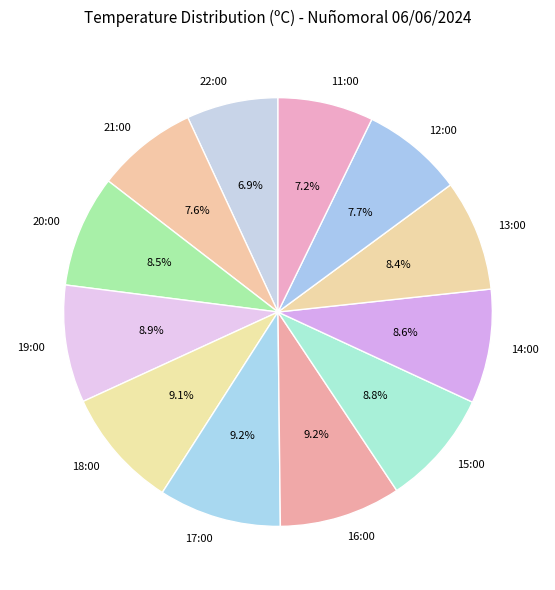

Count the number of slices in the pie.

12